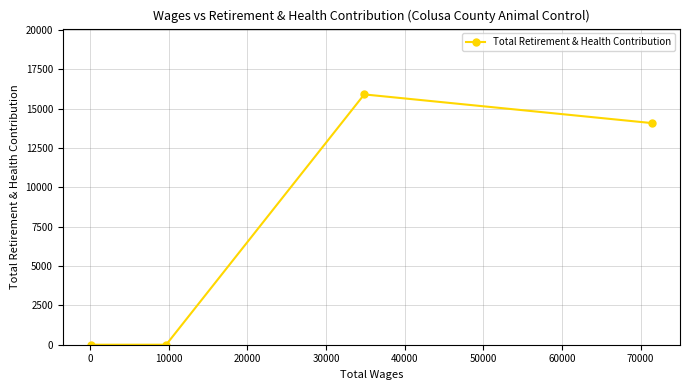

What is the sum of all values?

29974